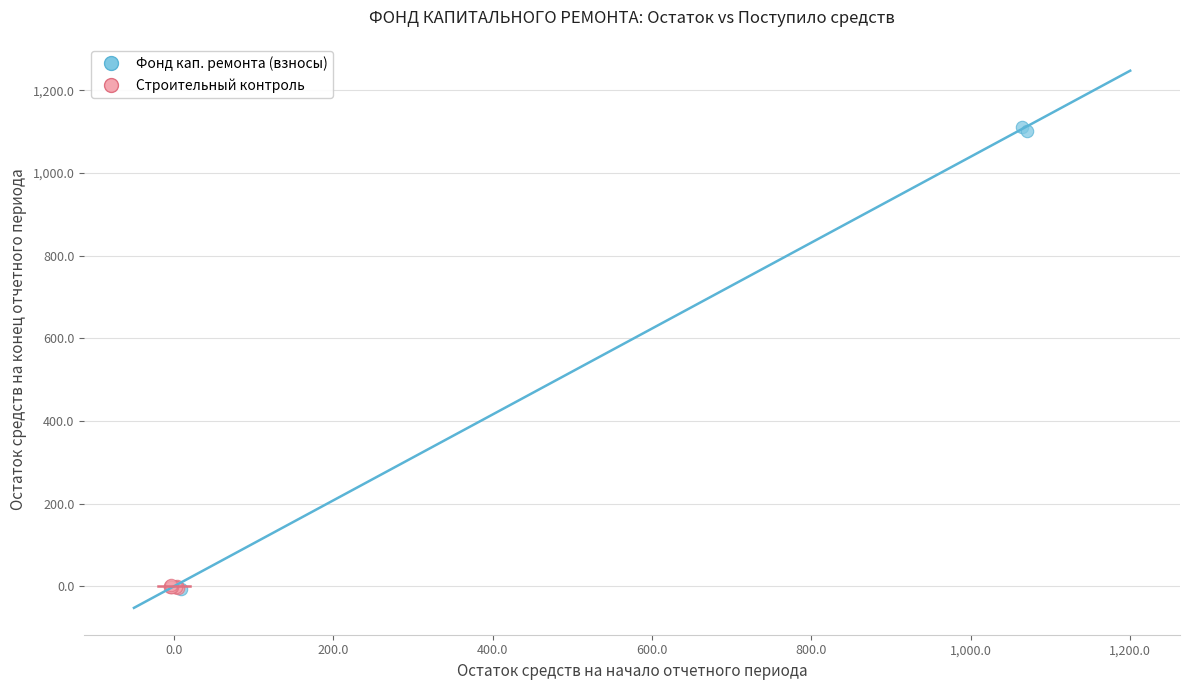

Which series has the widest spread of Y values?

Фонд кап. ремонта (взносы)